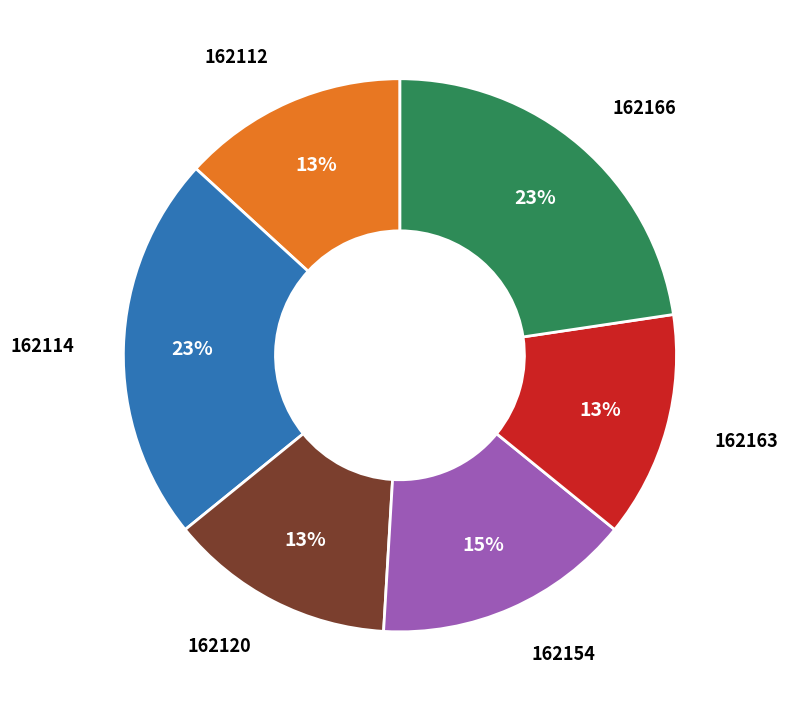

Is there a majority slice in this chart?

No